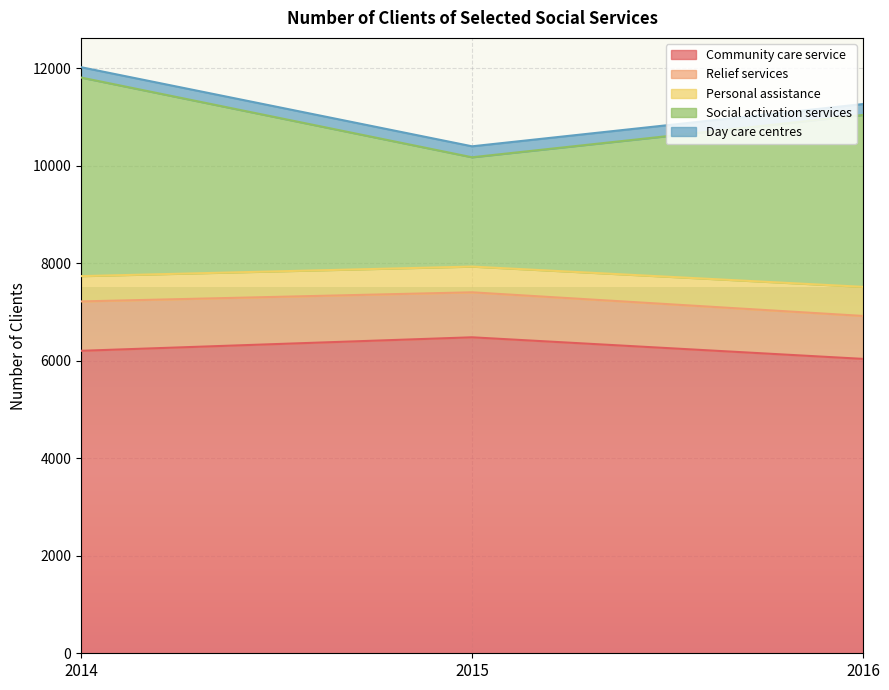

At which label is Community care service closest to 6260?

2014